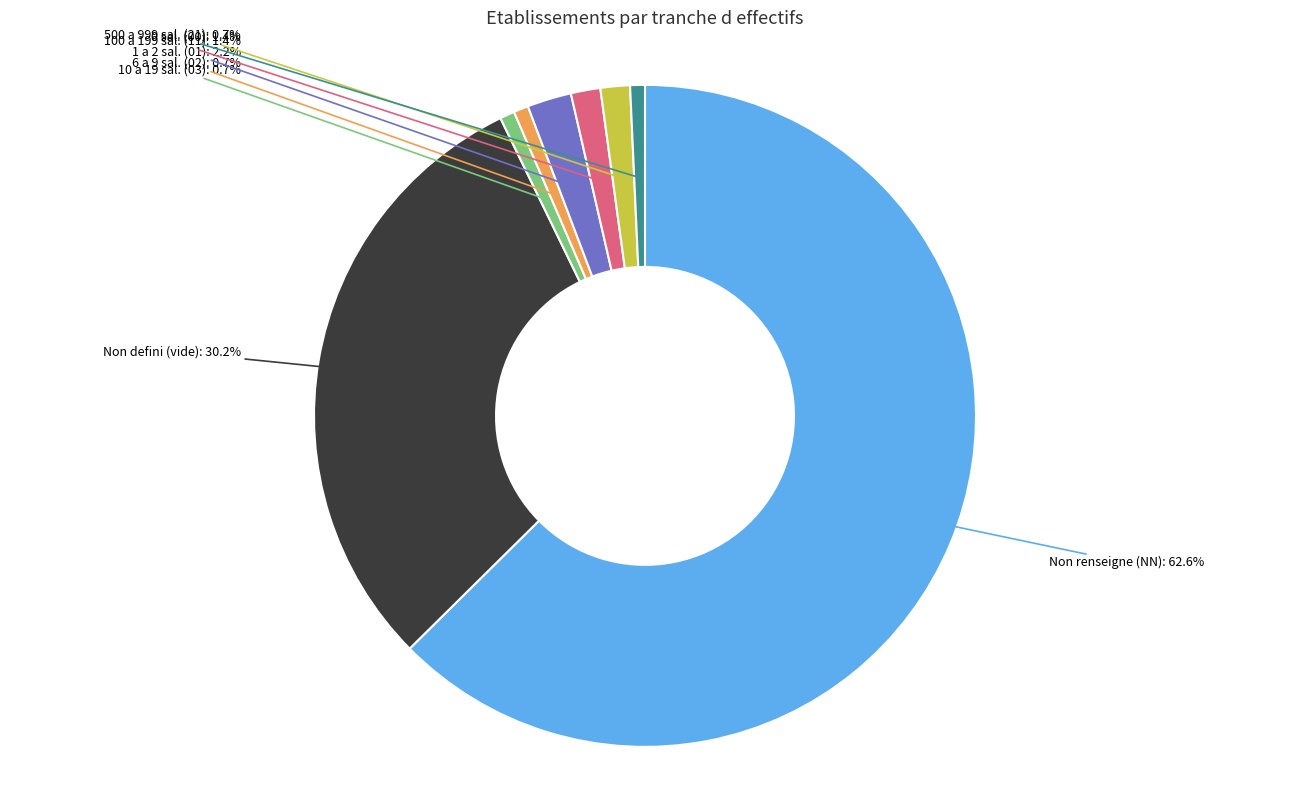

How many slices are in this pie chart?

8